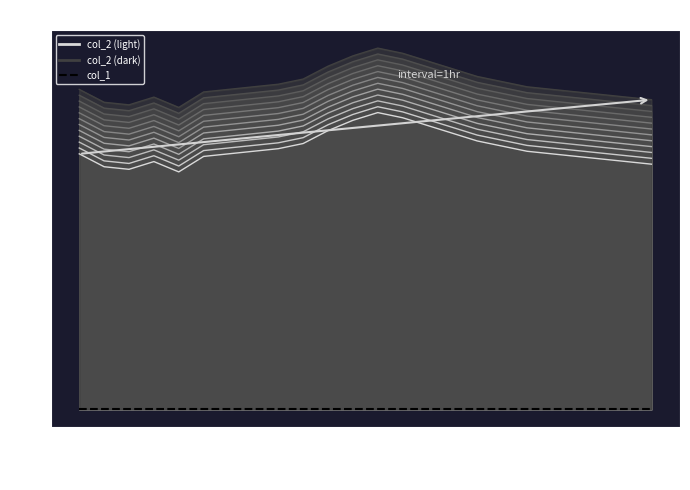

What is the label of the 11th point from the right?

13